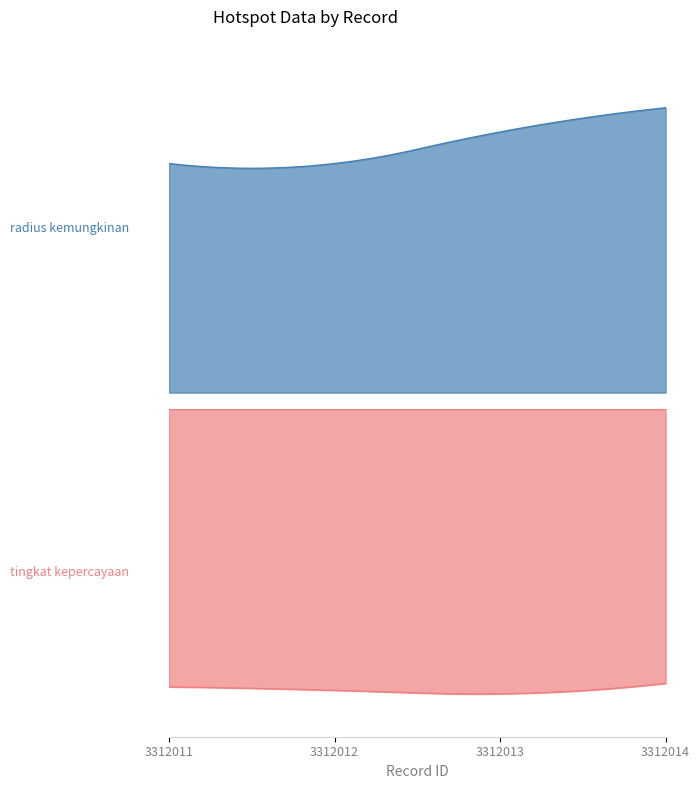

What is the sum of all tingkat kepercayaan values?

32